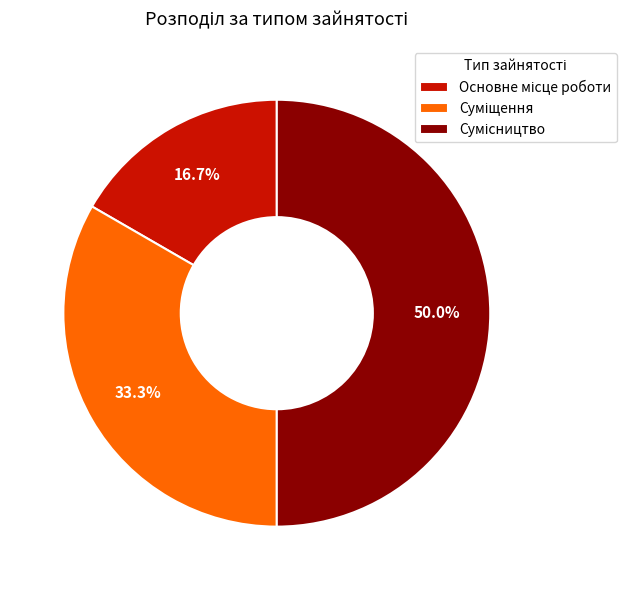

Count the number of slices in the pie.

3